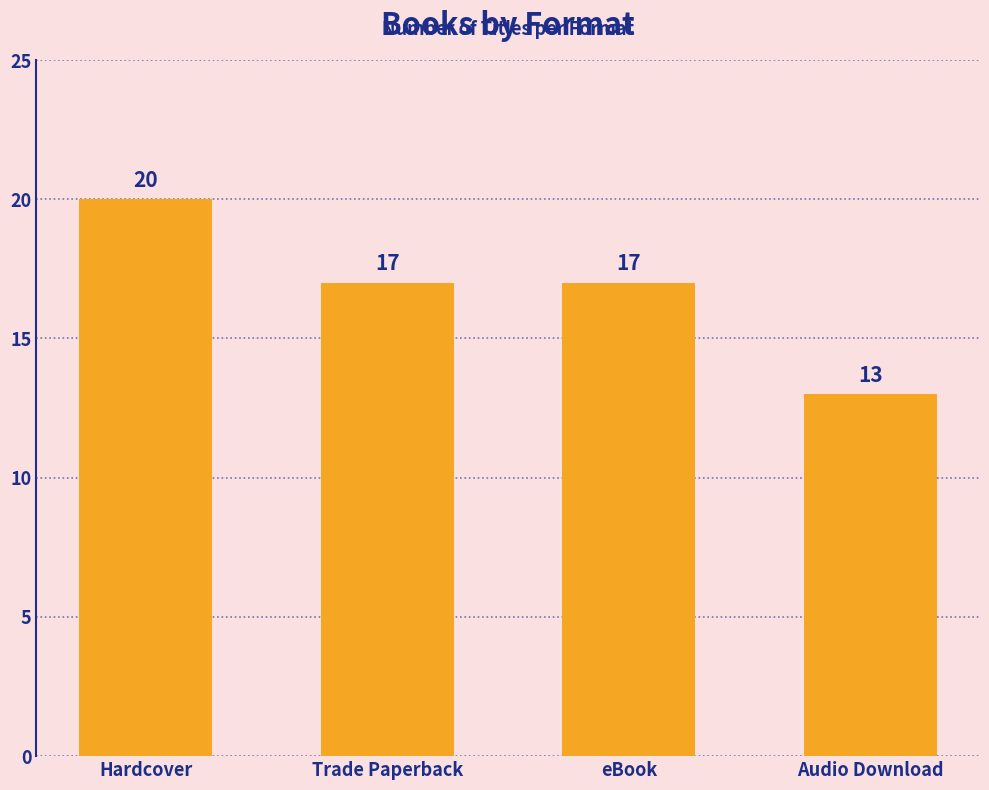

Which has a higher value, Hardcover or eBook?

Hardcover